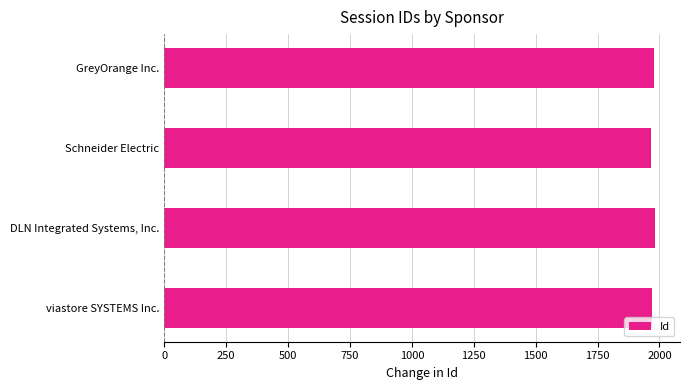

Does the chart contain any negative values?

No